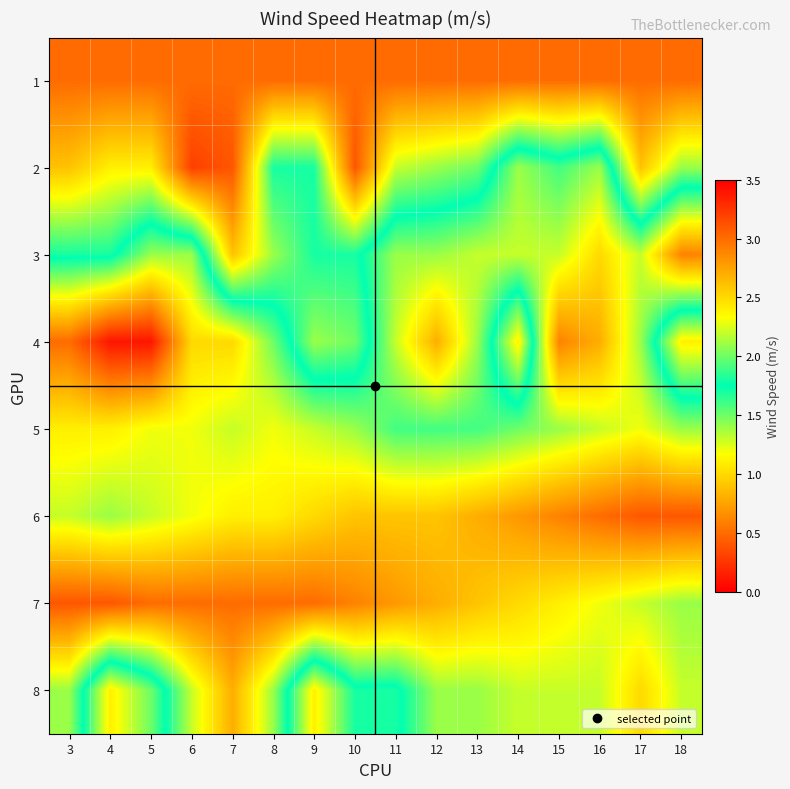

List the series in order of their peak value, lowest first.

6, 7, 5, 4, 8, 3, 1, 2